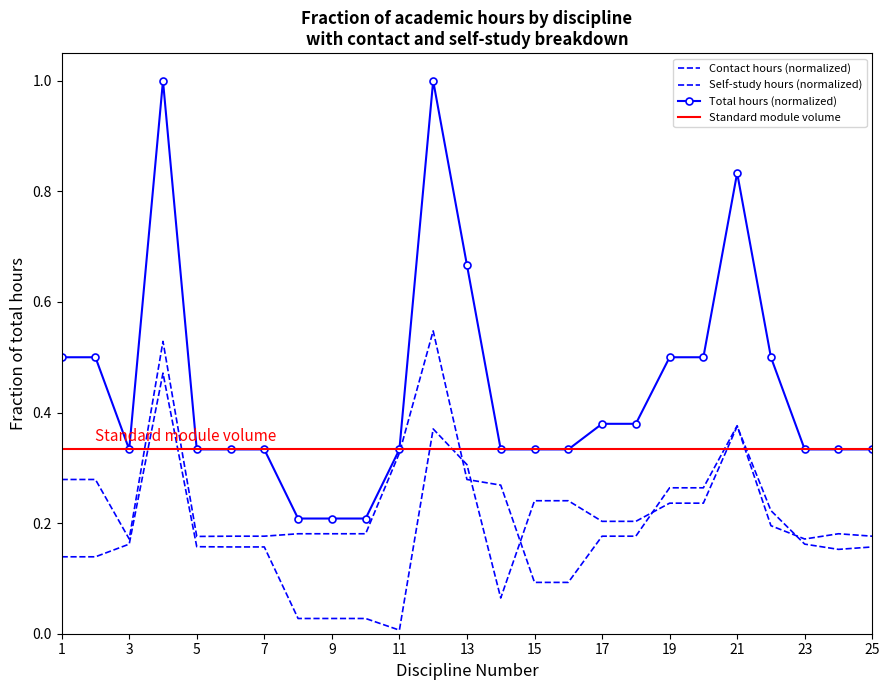

What is the sum of the Self study values at 23 and 4?

0.6